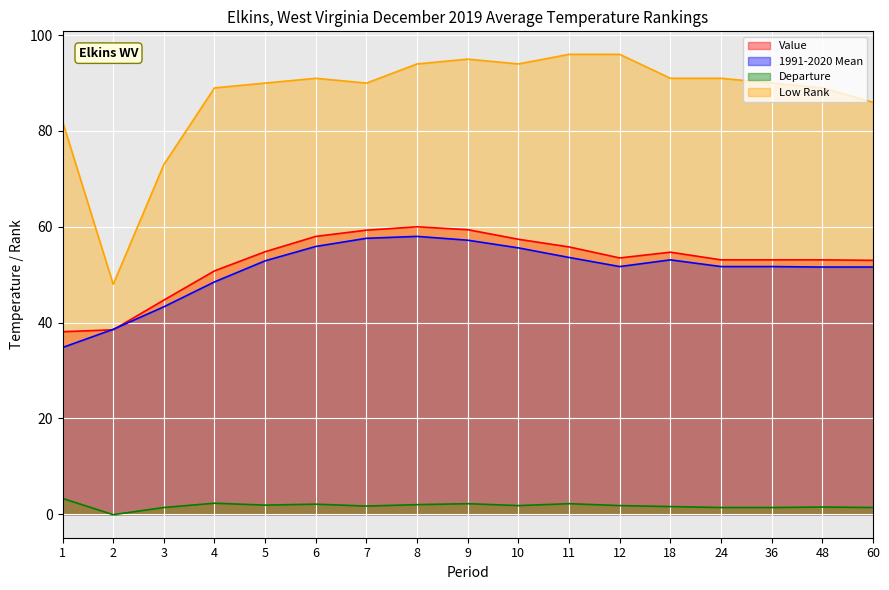

Which series has the largest total across all categories?

Low Rank